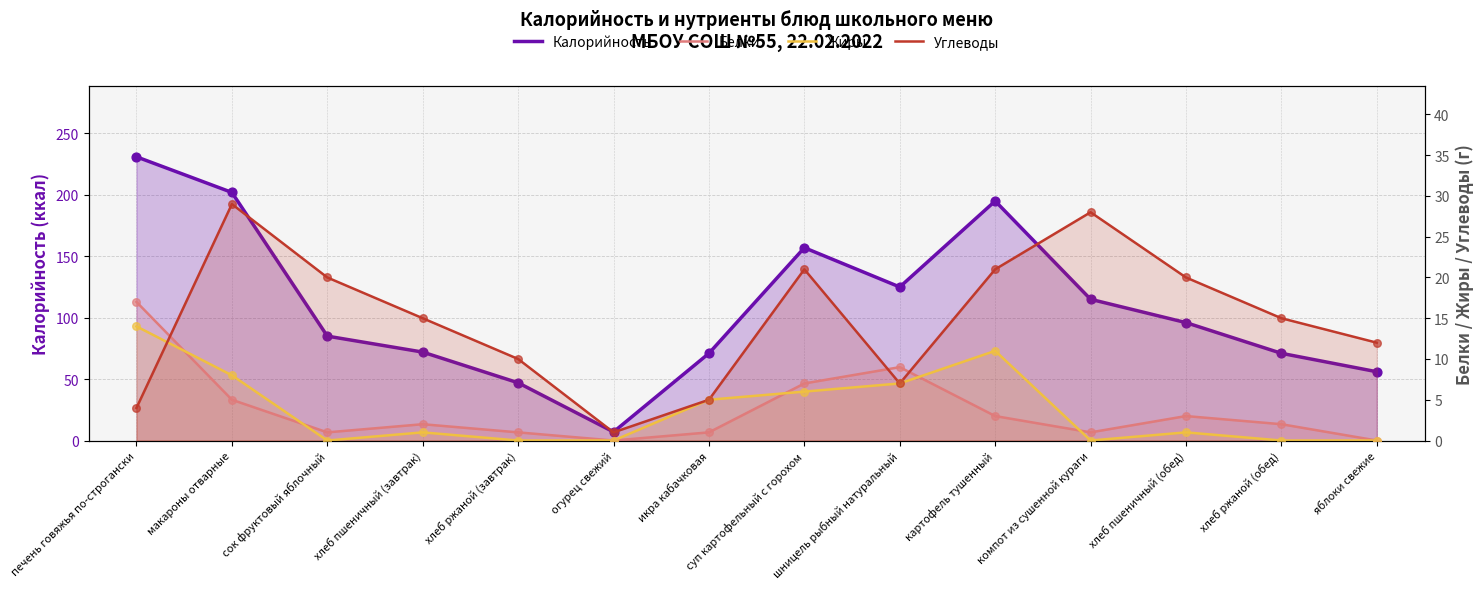

What is the total value across all series at макароны отварные?

244